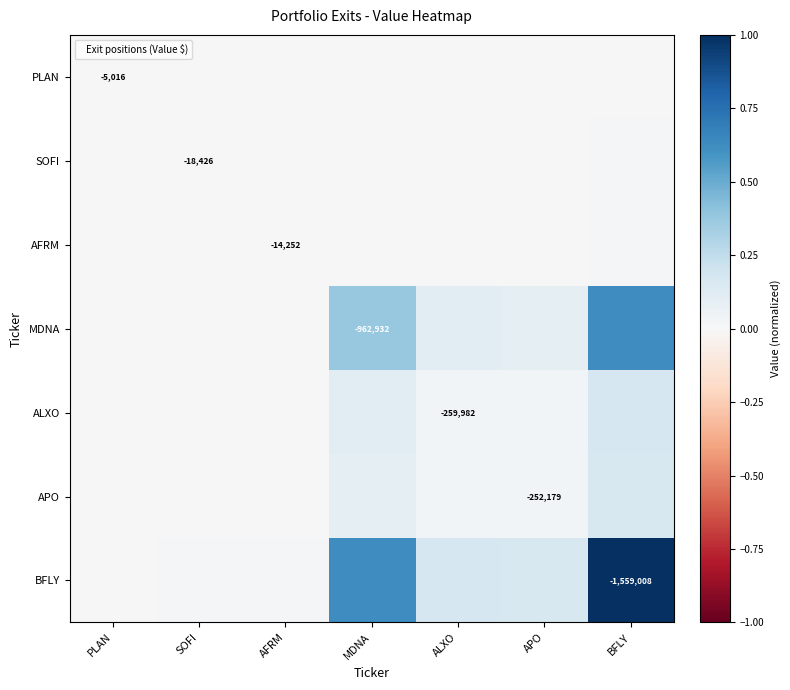

Which series has the largest range (max minus min)?

BFLY